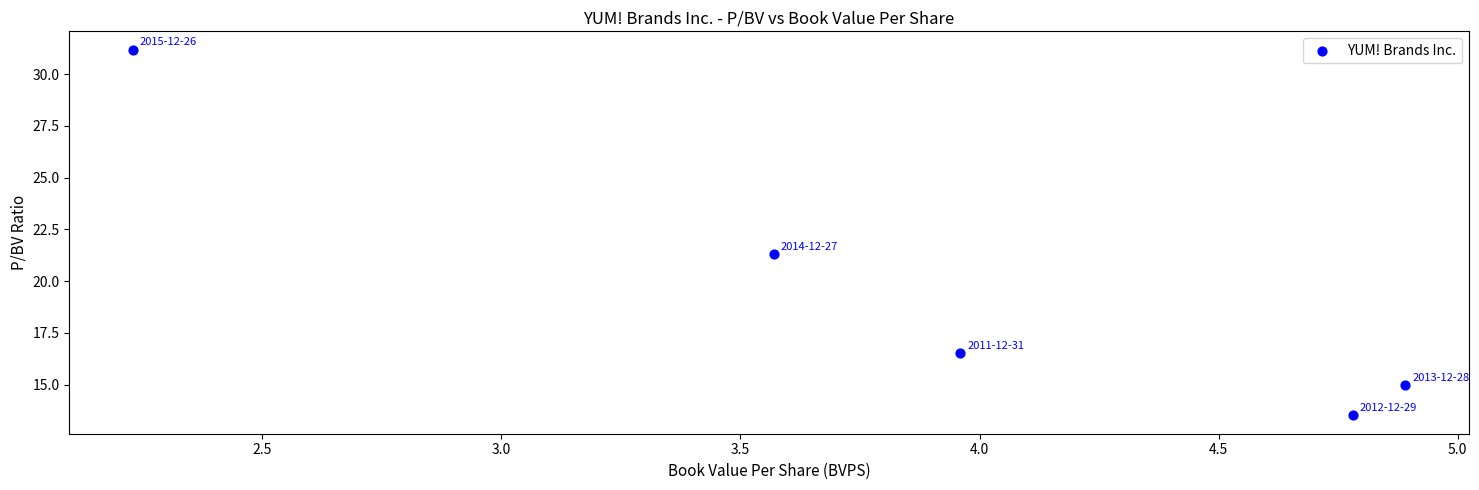

What is the range of X values (max minus min)?

2.7